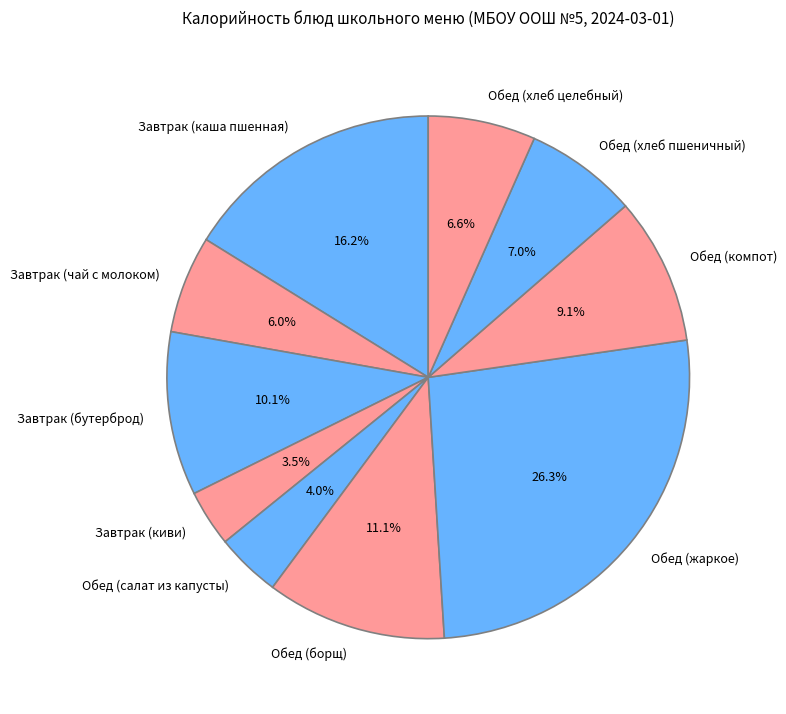

To the nearest percent, what portion does Завтрак (бутерброд) represent?

10%